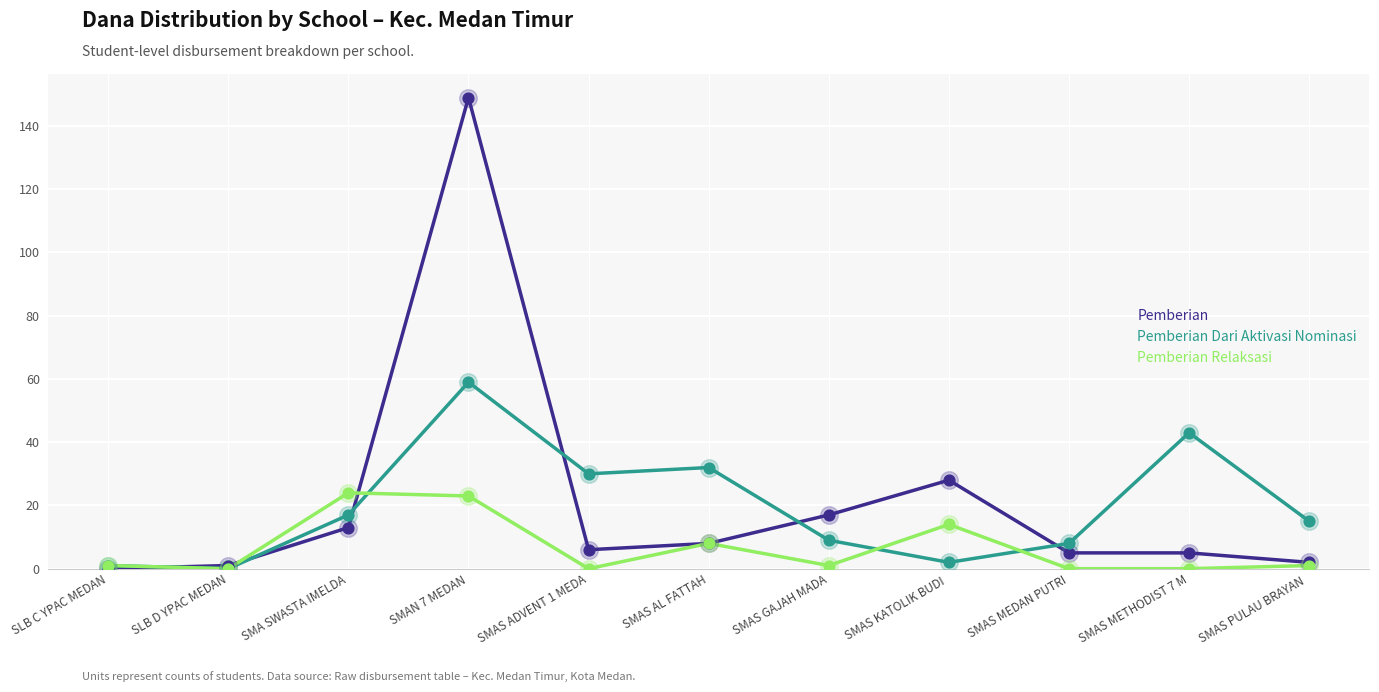

Between SMAN 7 MEDAN and SMAS AL FATTAH, which series saw the biggest shift?

Pemberian